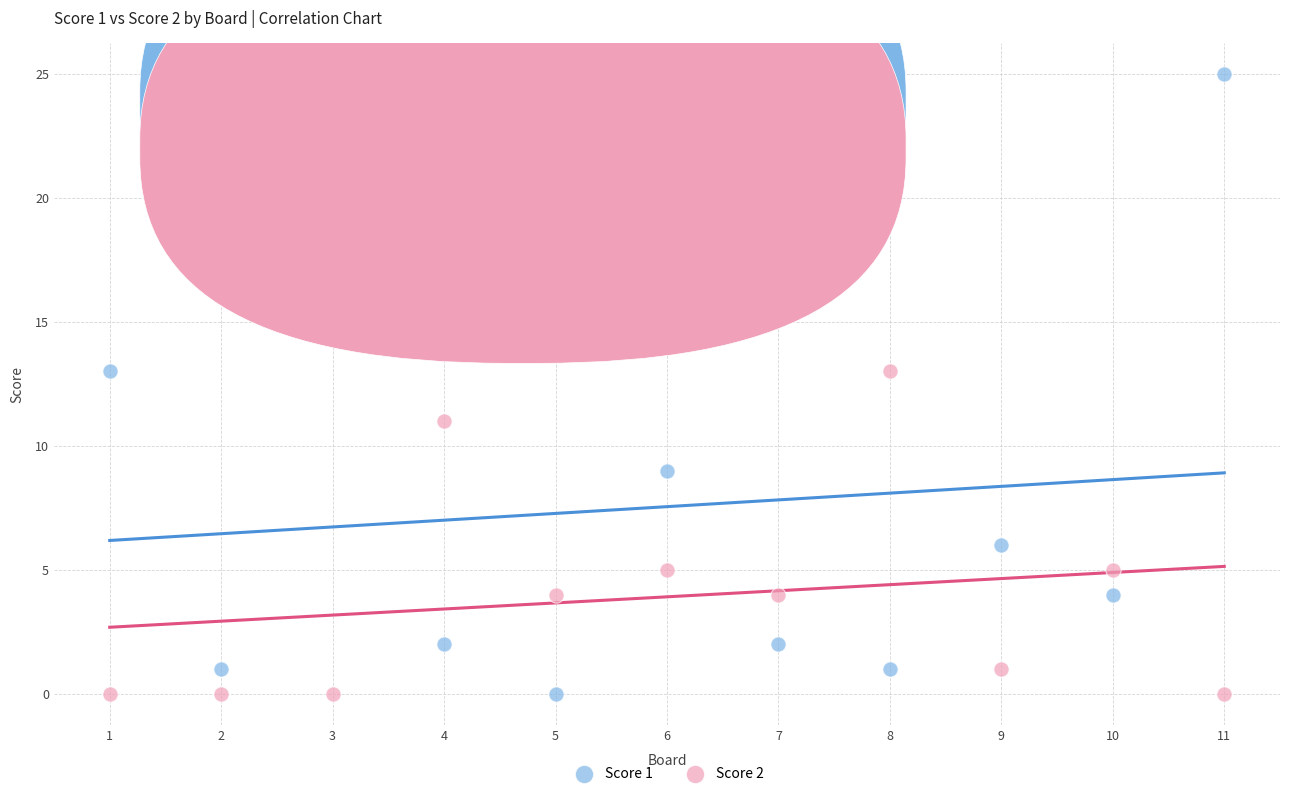

Across all data points, what is the range of X values (max minus min)?

10